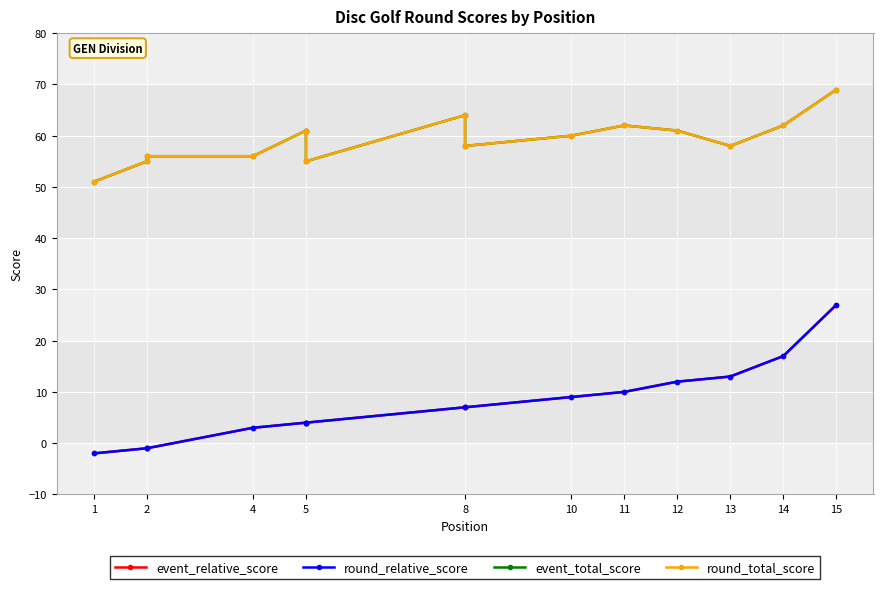

What is the difference between the maximum and minimum values in the event_total_score series?

18